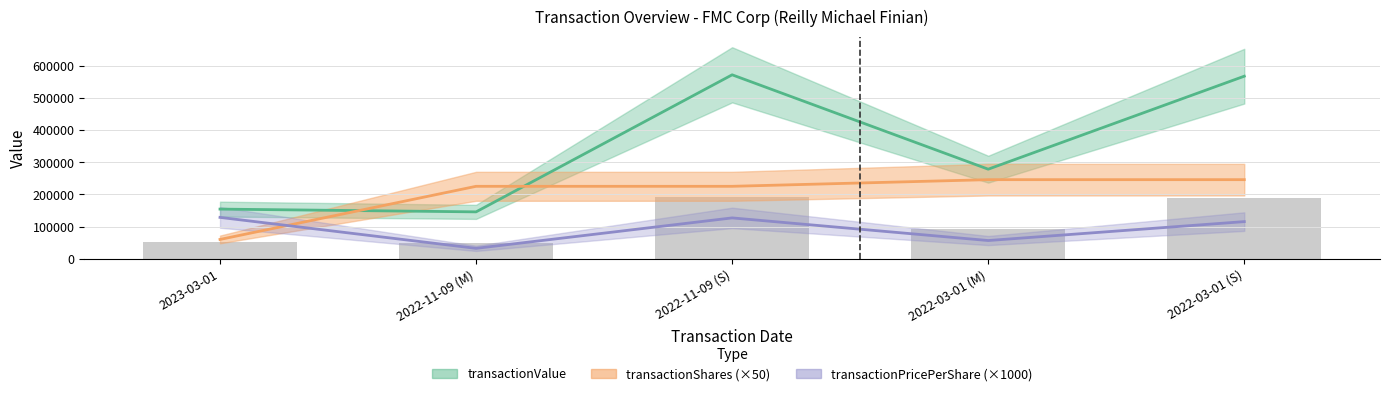

At which category is the sum across all series the highest?

2022-03-01 (S)